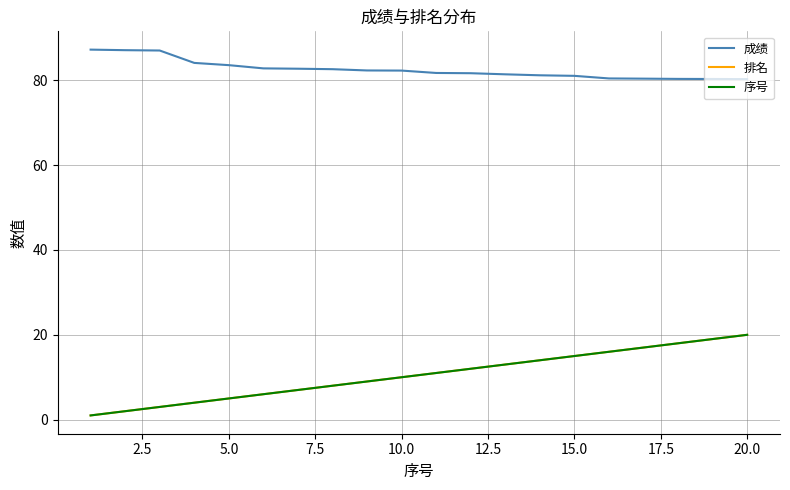

Is this an area chart (filled region under the line)?

No